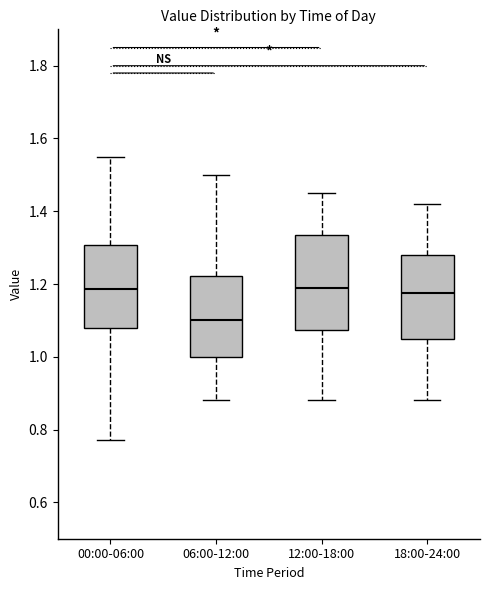

Comparing the boxes themselves (not the whiskers), which one is the tallest?

12:00-18:00